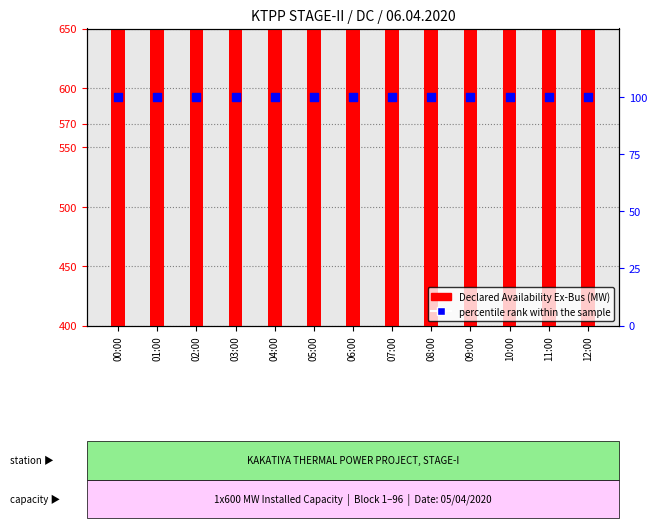

At which category is the sum across all series the highest?

00:00